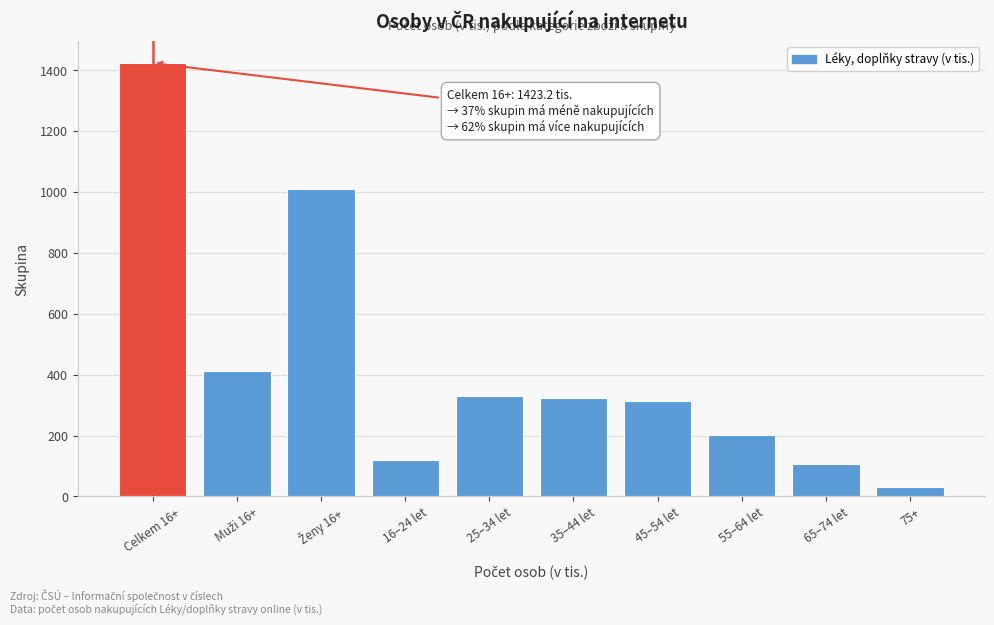

Reading left to right, what are all the values shown in this chart?

1423.2	413.0	1010.2	119.9	329.6	322.1	313.0	201.1	105.4	32.1